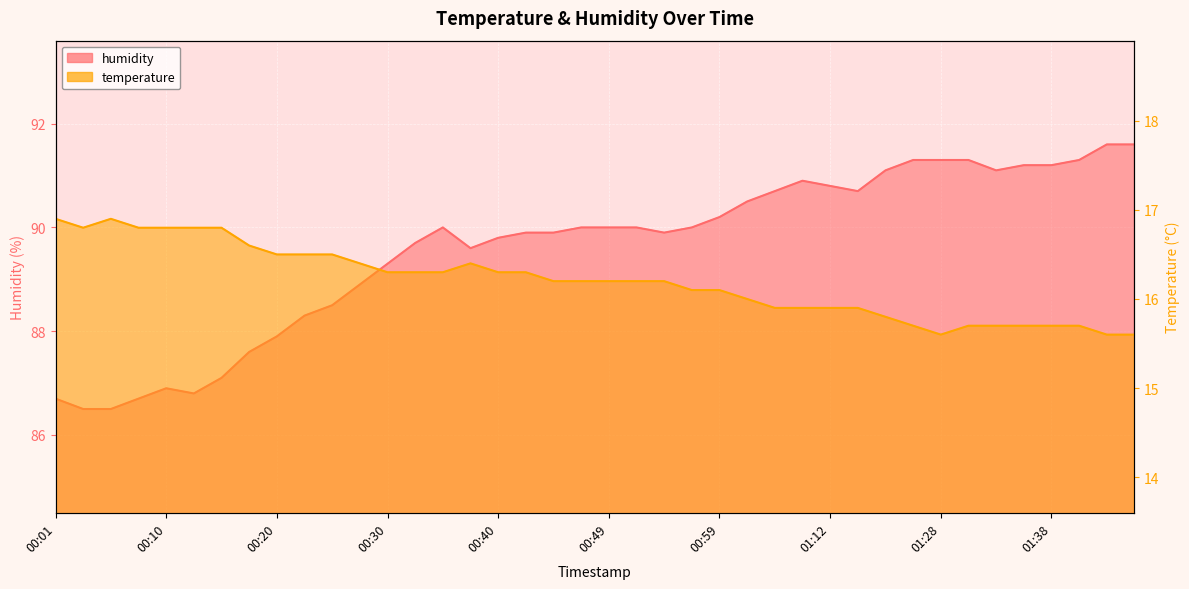

True or false: temperature and humidity cross at least once.

False